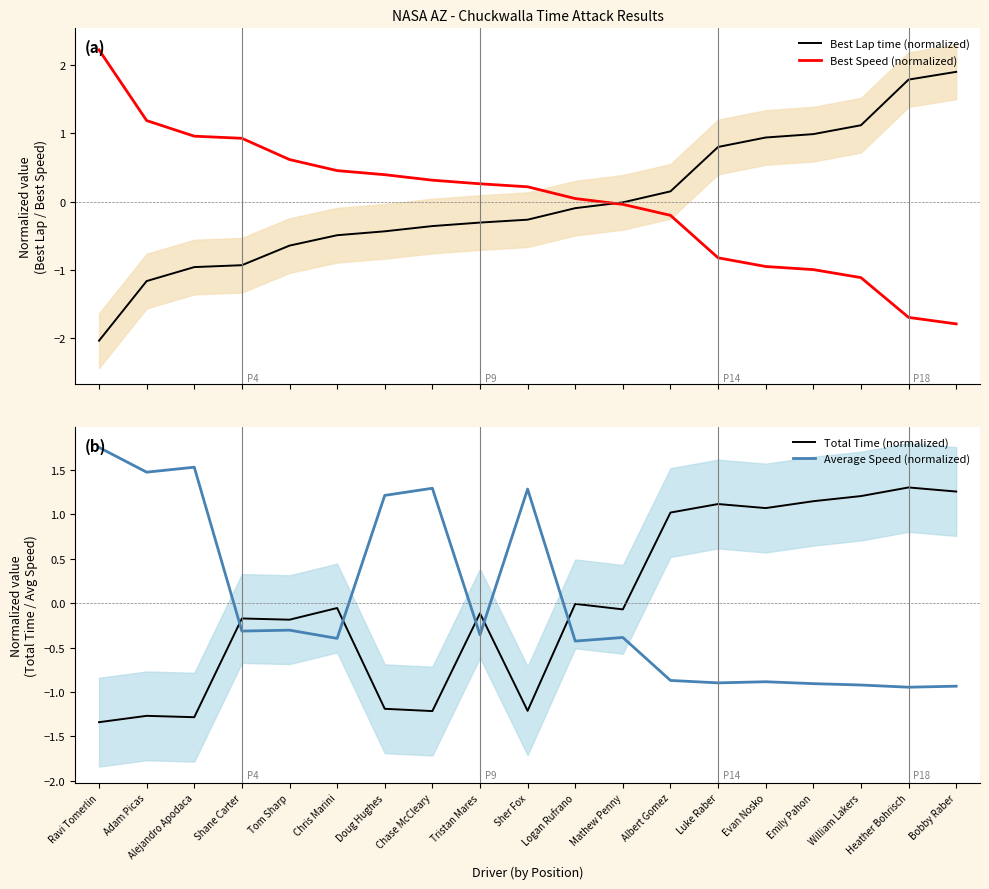

Does the chart have visible grid lines?

No